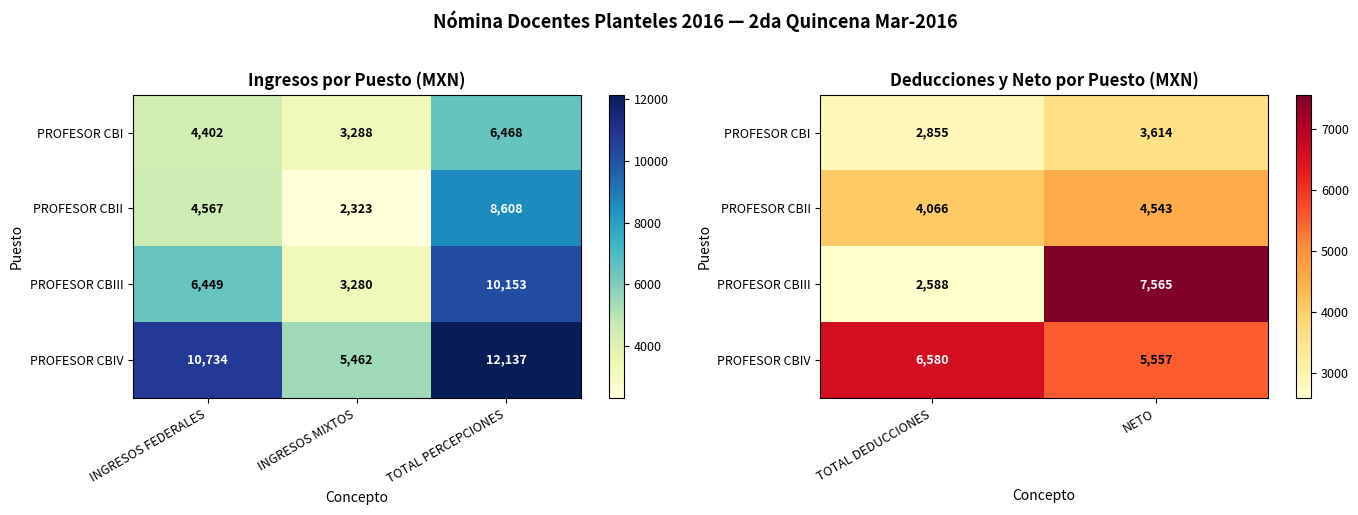

At which label does PROFESOR CBIV first exceed 6579?

TOTAL DEDUCCIONES